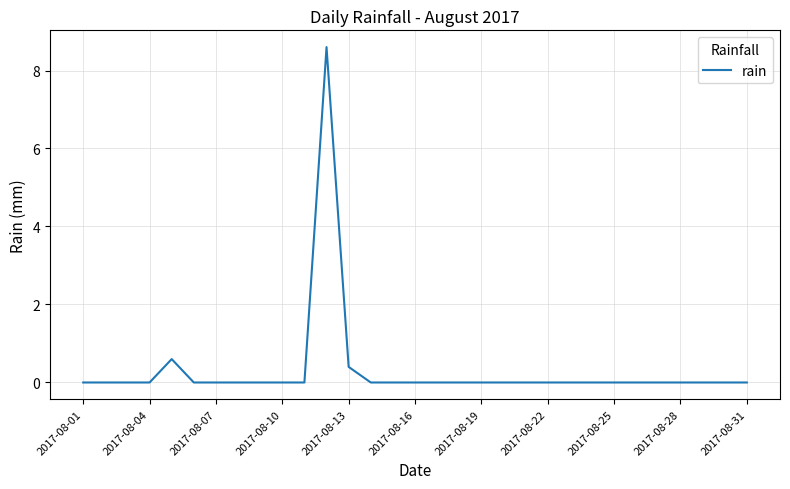

What is the greatest value displayed?

8.6